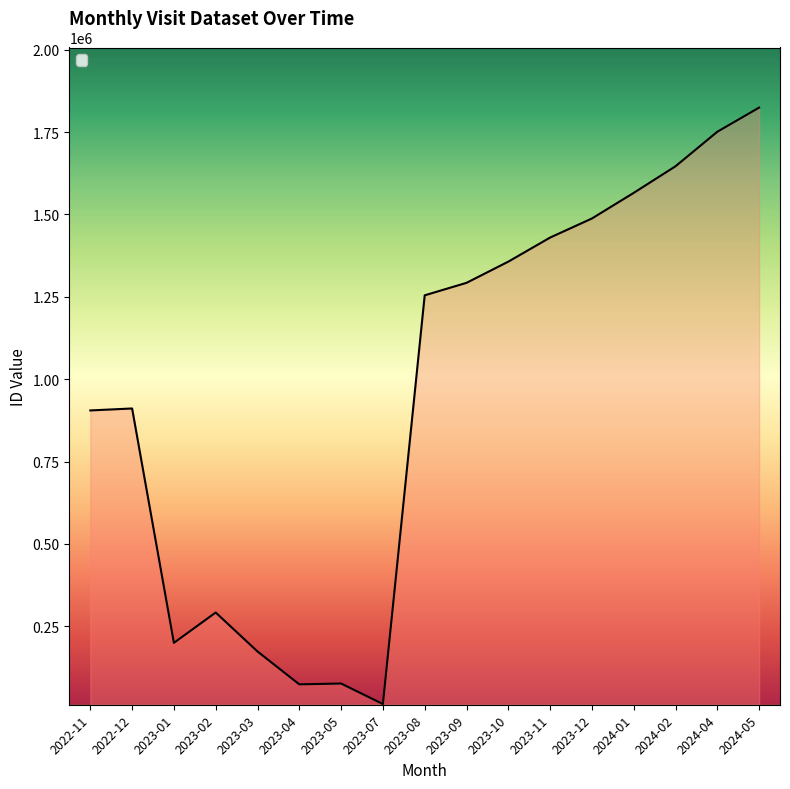

The value at 2024-04 is 891087. True or false?

False